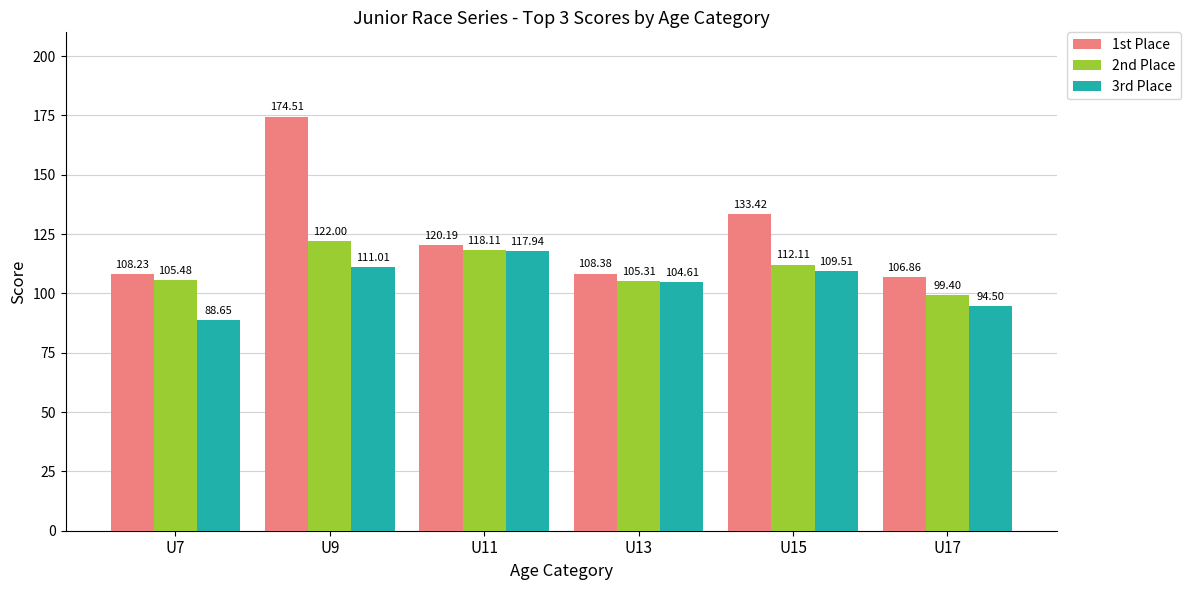

At U15, list the series in order from largest to smallest.

1st Place, 2nd Place, 3rd Place